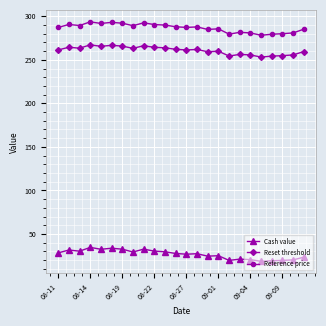

Which series has the largest total across all categories?

Reference price